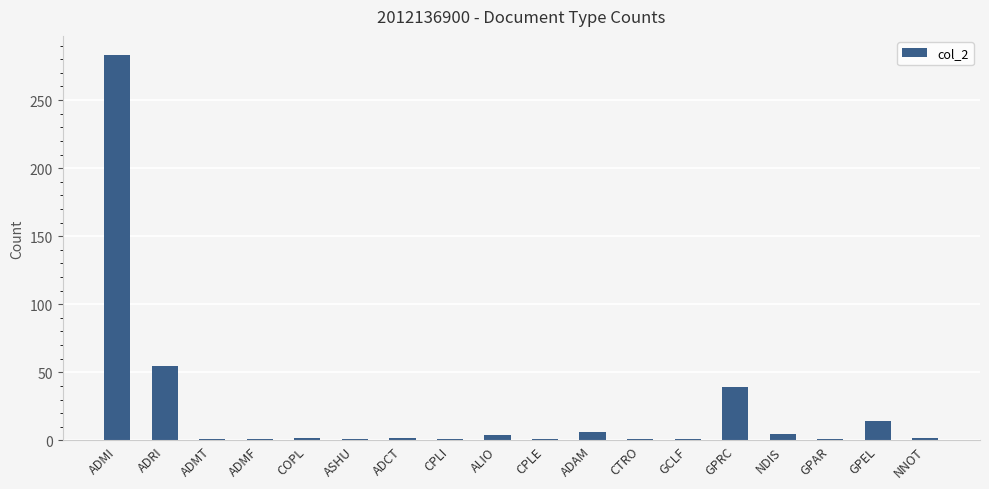

What is the ratio of the value at NNOT to the value at ASHU?

2.0